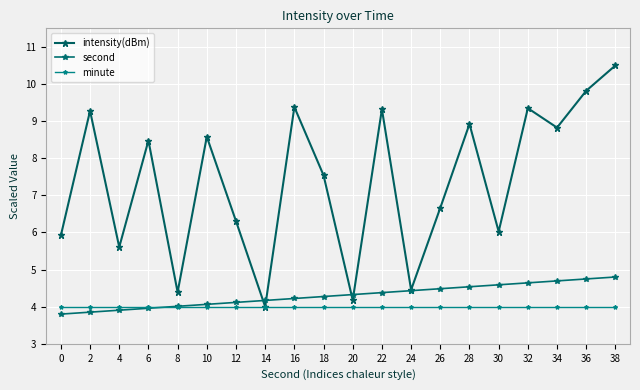

Which series has the largest total across all categories?

intensity(dBm)